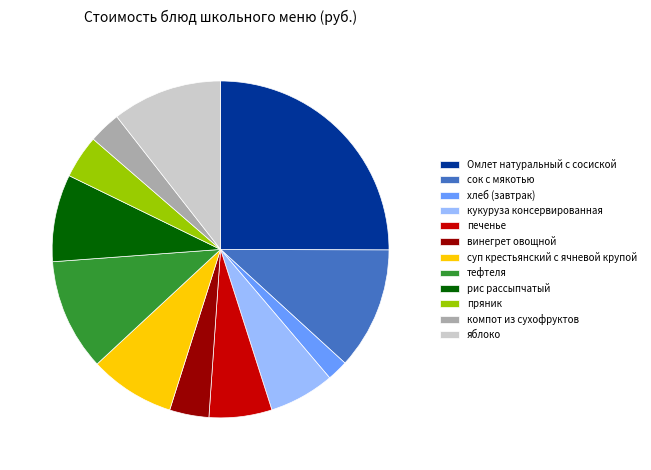

True or false: Омлет натуральный с сосиской accounts for 17% of the total.

False